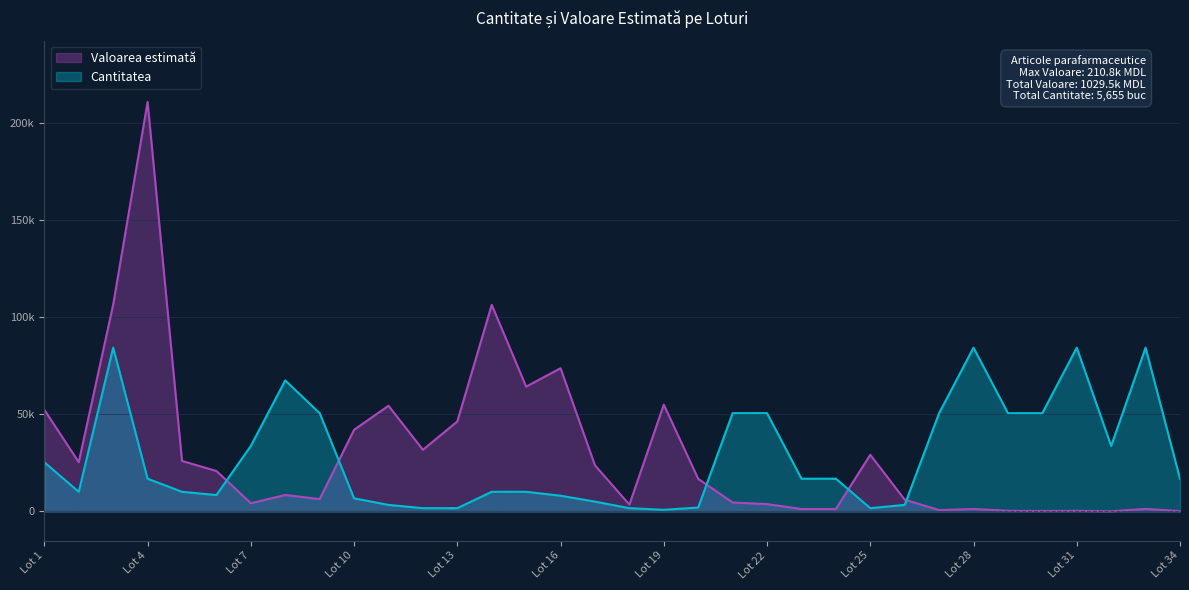

Does the chart display data point markers on the line(s)?

No